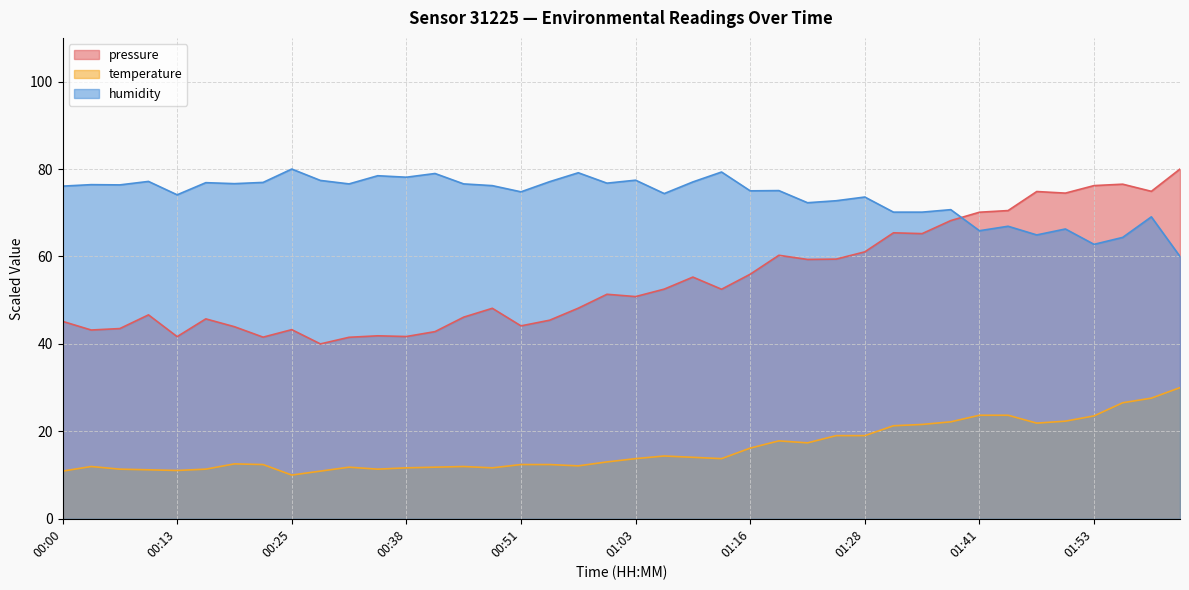

Where does the pressure series first go above 51?

01:00